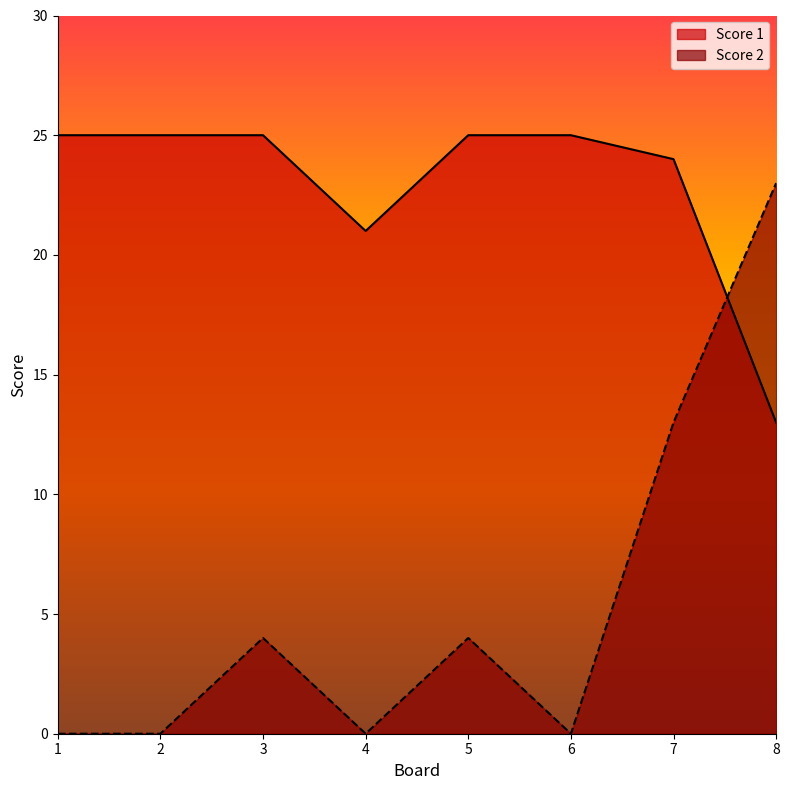

The value of Score 1 at 5 is 14. True or false?

False